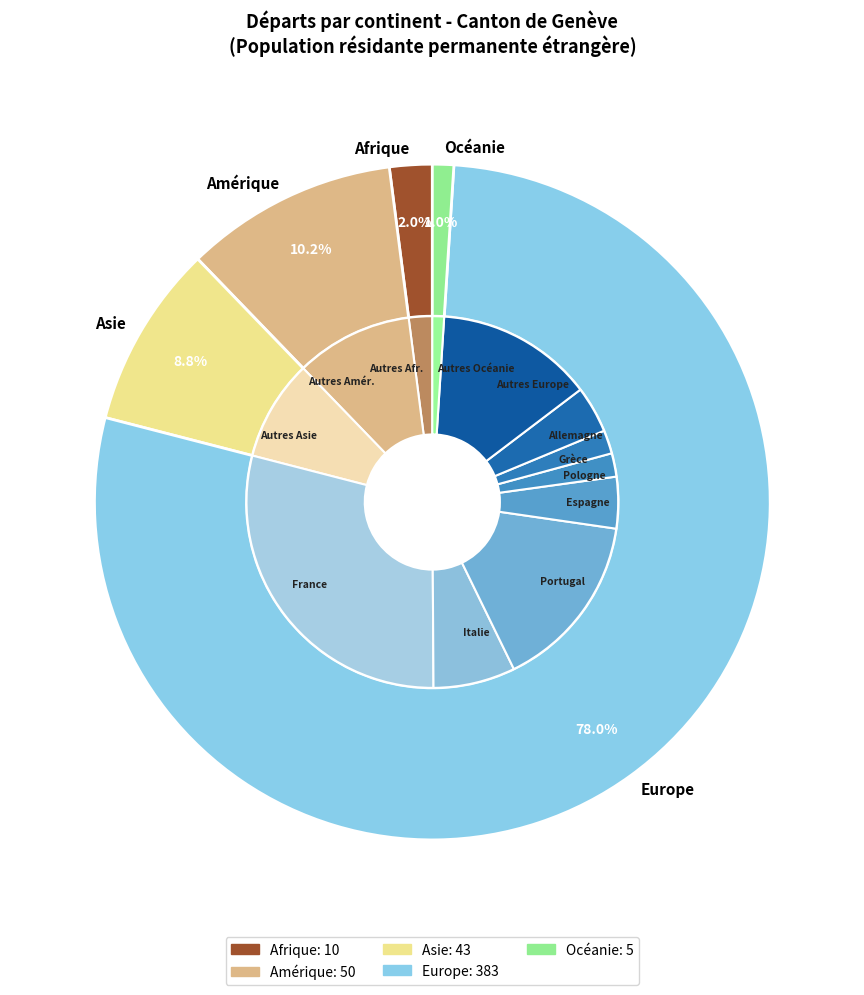

Which category has the smallest portion of the pie?

Océanie